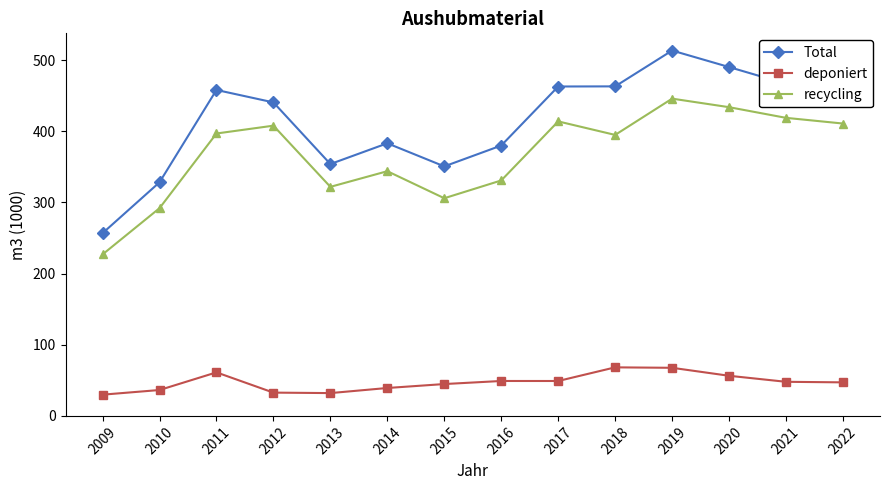

True or false: recycling and Total intersect in this chart.

False